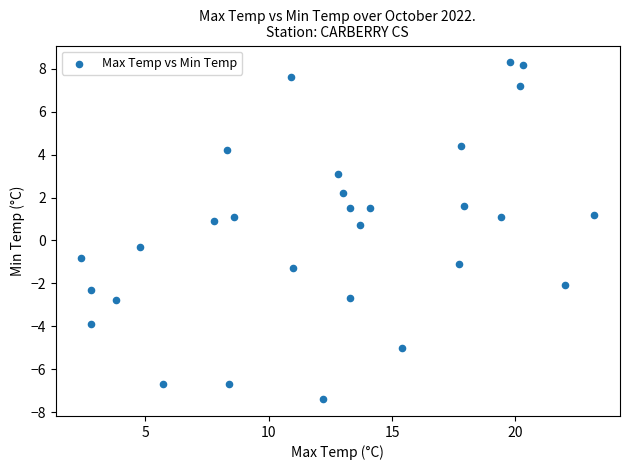

What is the range of Y values (max minus min)?

15.7